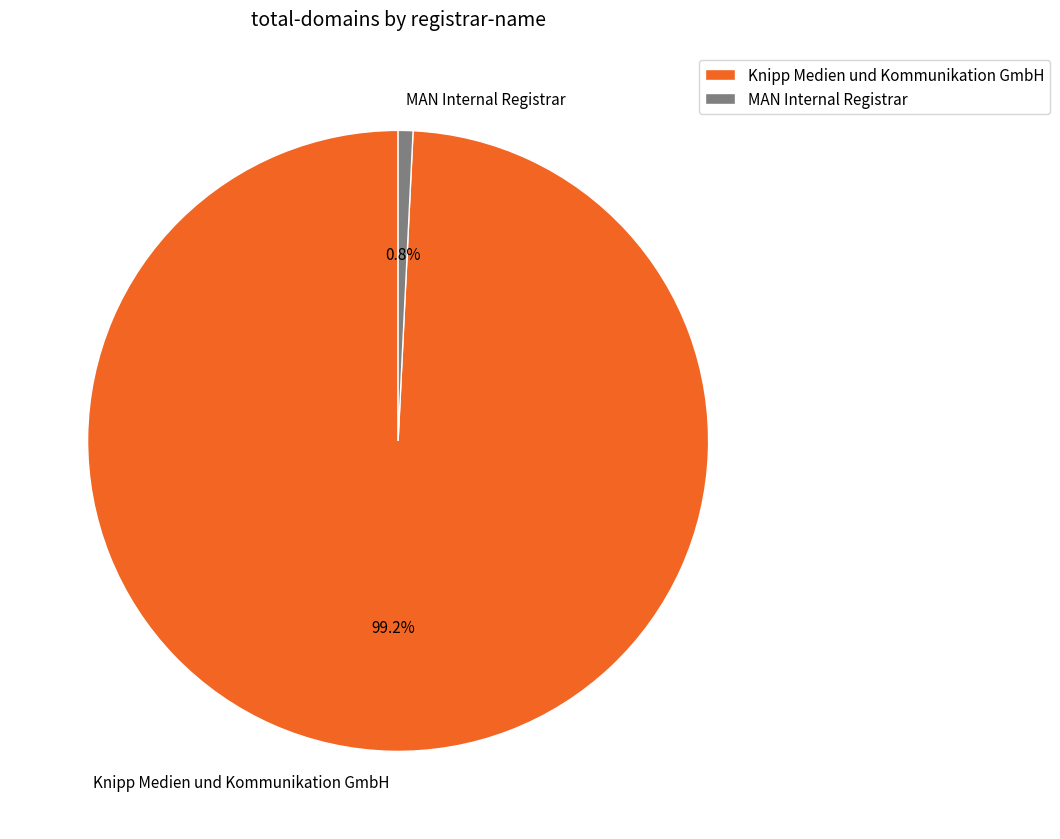

How many segments does this pie chart have?

2